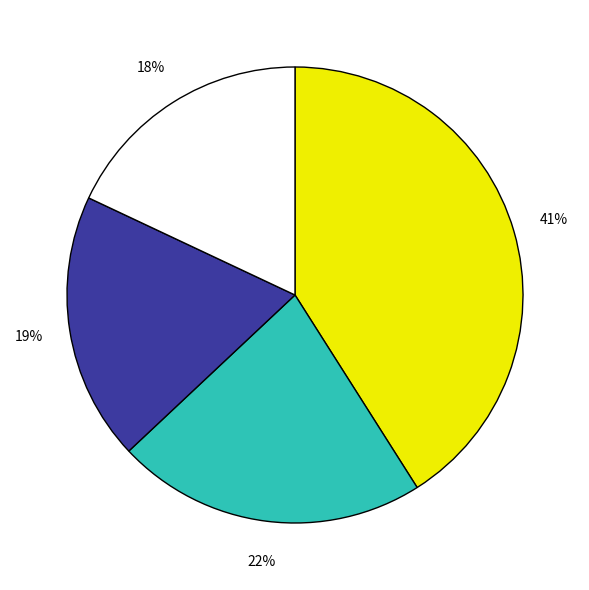

Is there a majority slice in this chart?

No